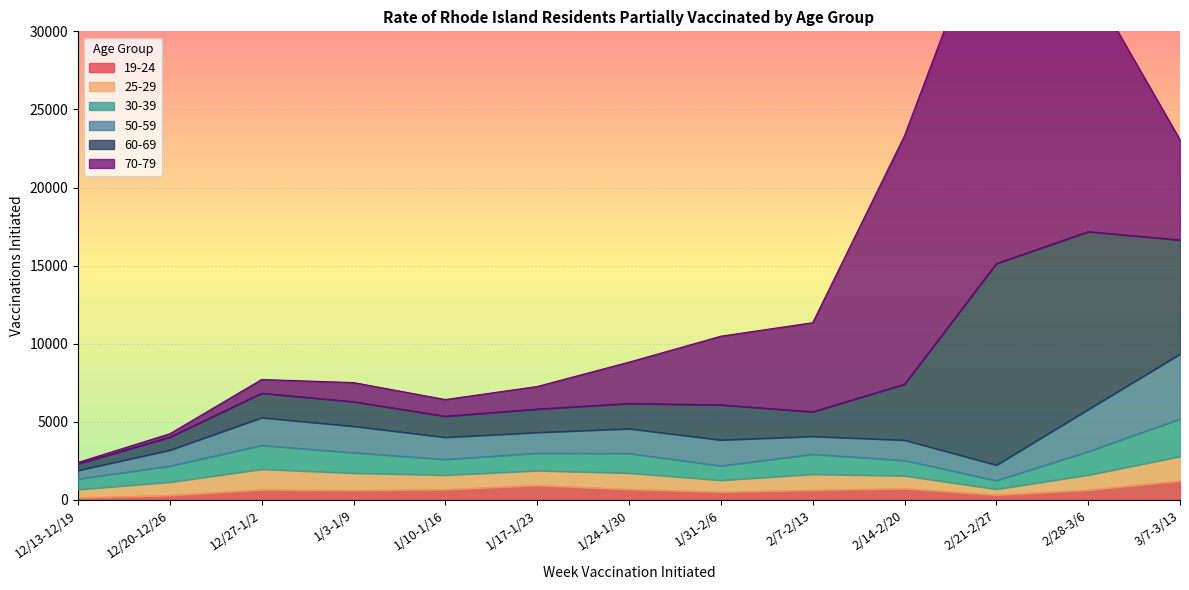

Which label corresponds to the largest value in the chart?

2/21-2/27